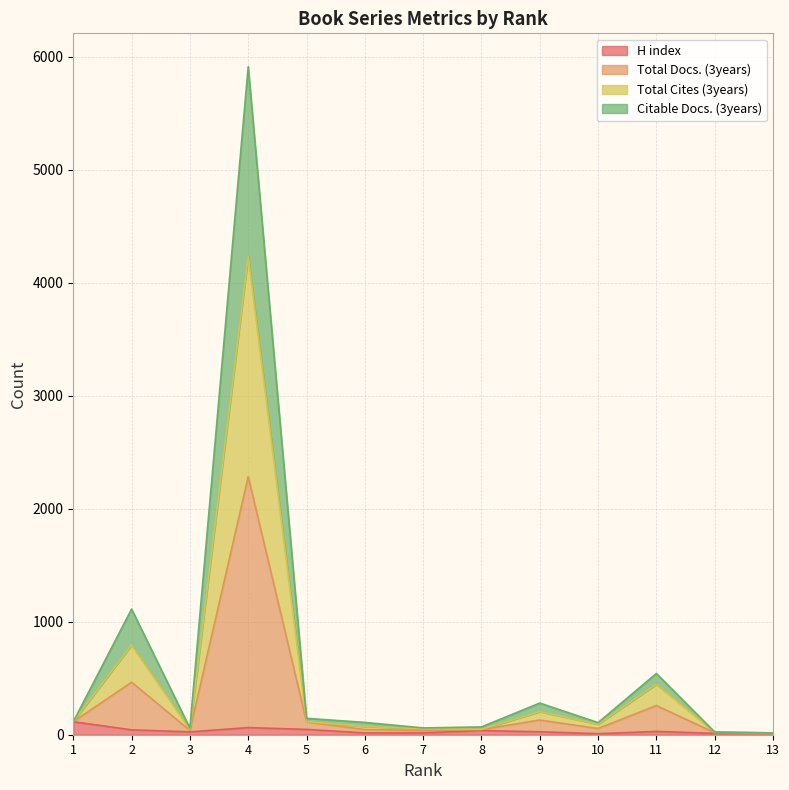

Which series changed the most between 12 and 13?

Total Docs. (3years)